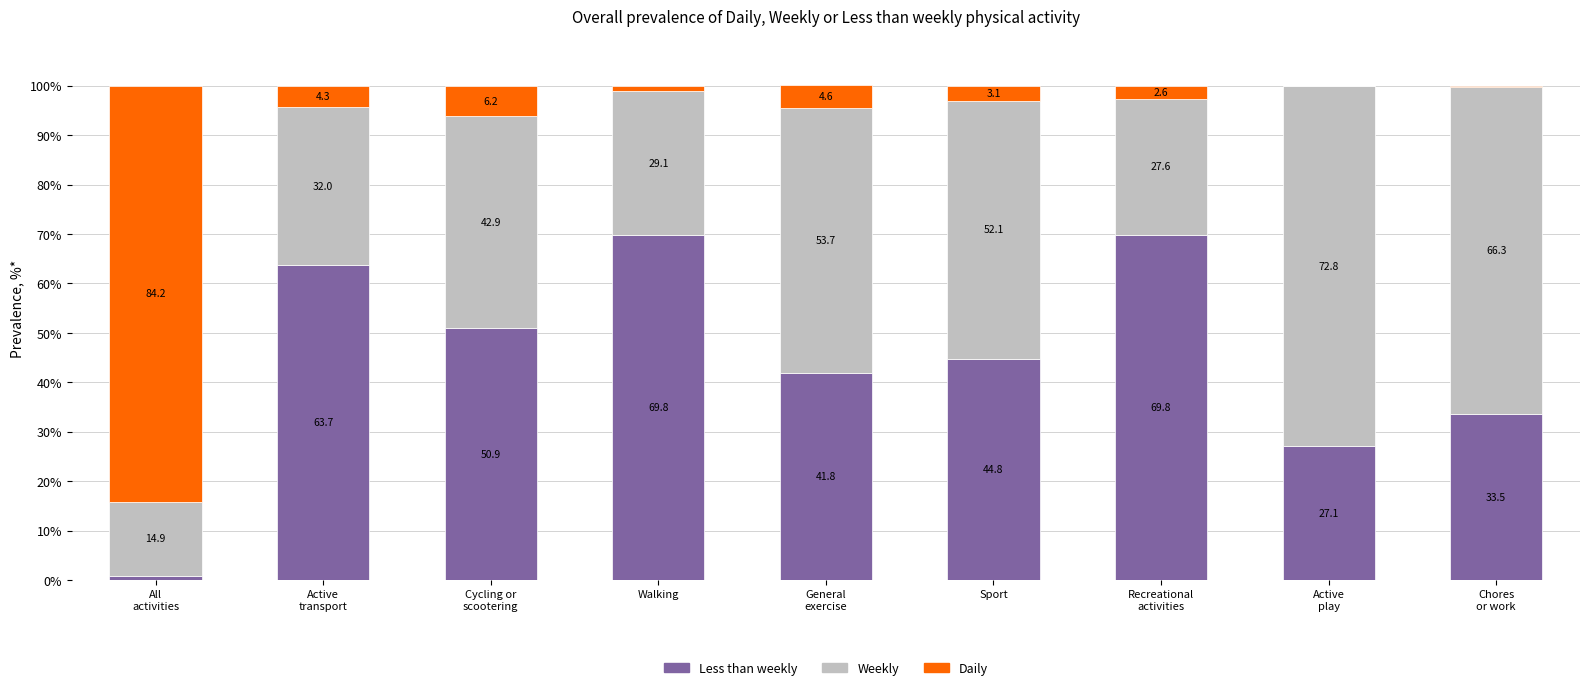

How many series are shown in this chart?

3